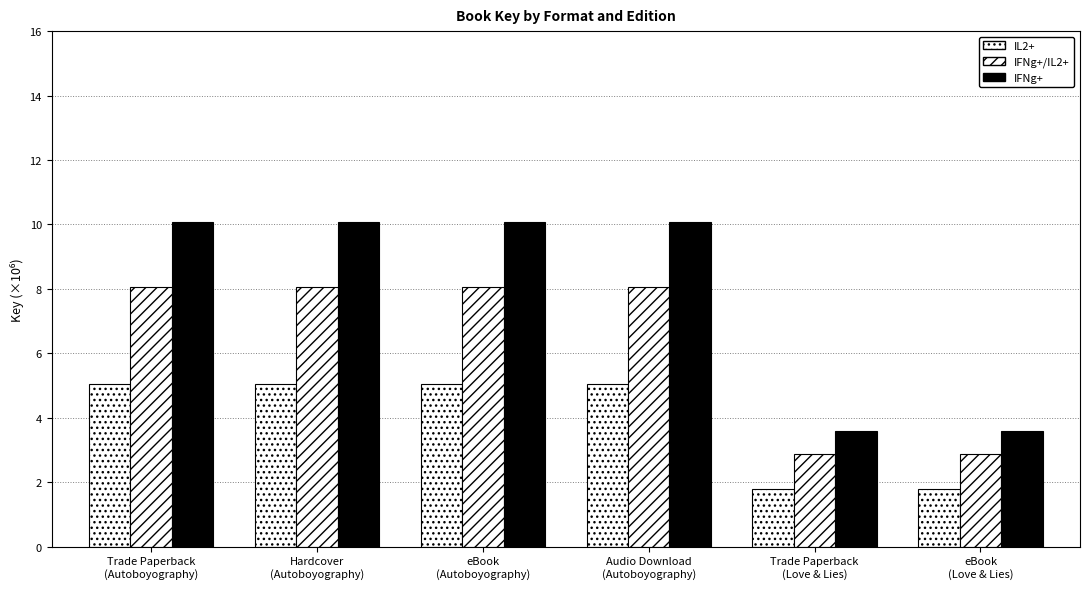

Which series has the largest range (max minus min)?

IFNg+